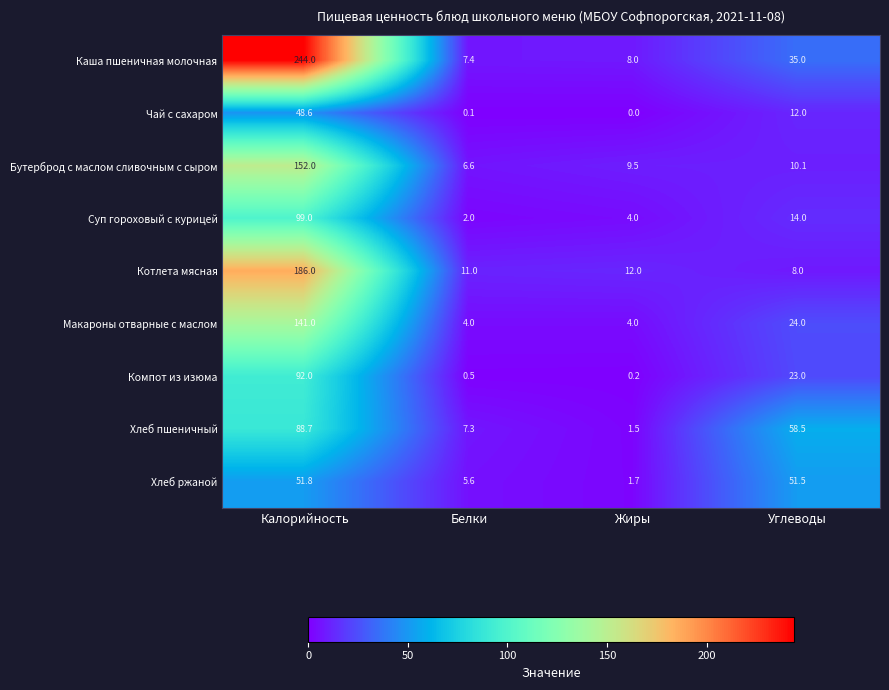

What is the sum of all Чай с сахаром values?

60.7